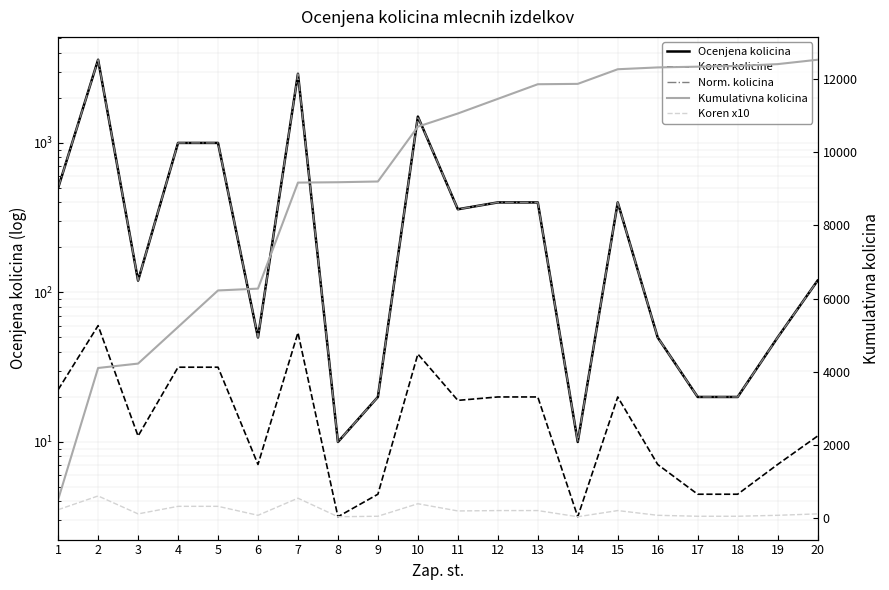

True or false: Ocenjena kolicina has a value of 1500.0 at 10.

True